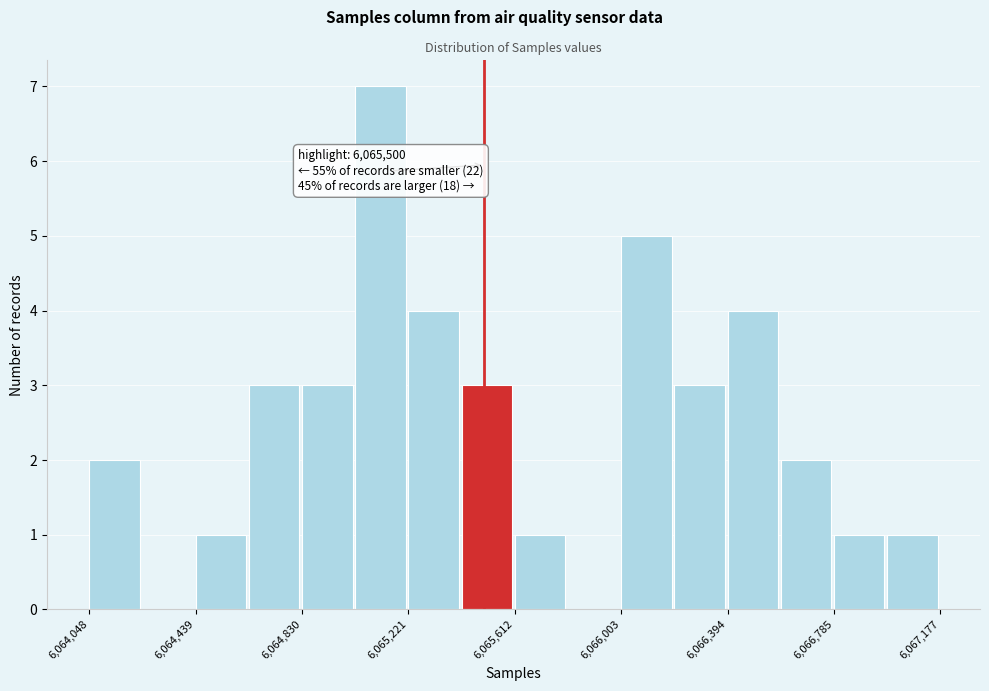

Read against the x-axis, roughly where is the centre of the tallest bar?

6065100